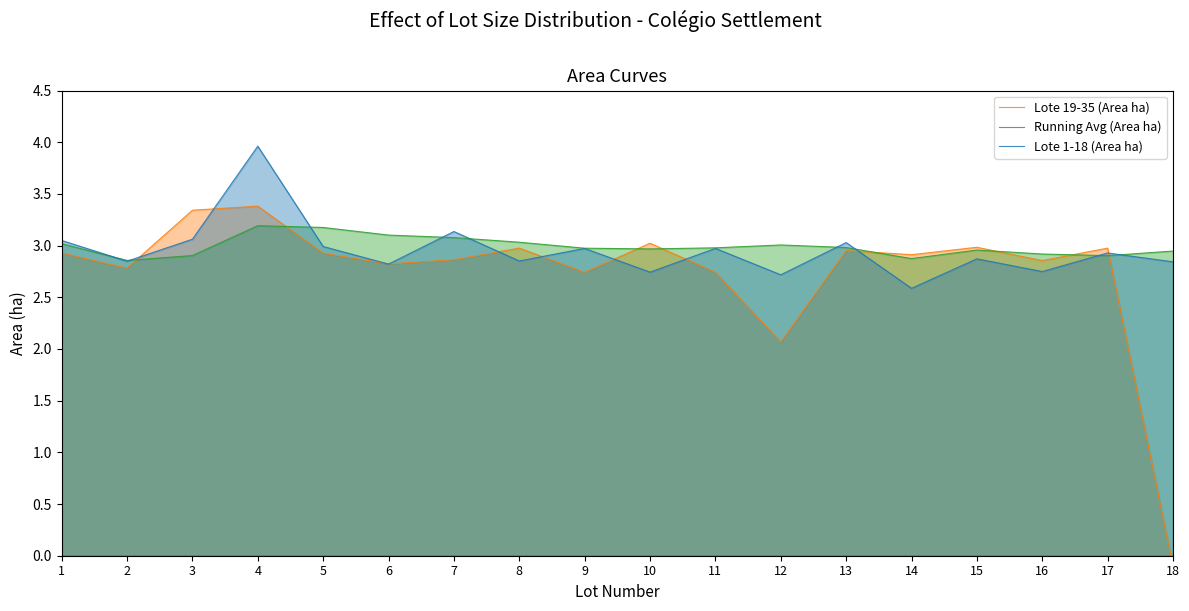

How many interior local valleys does the Lote 19-35 (Area ha) series have?

6